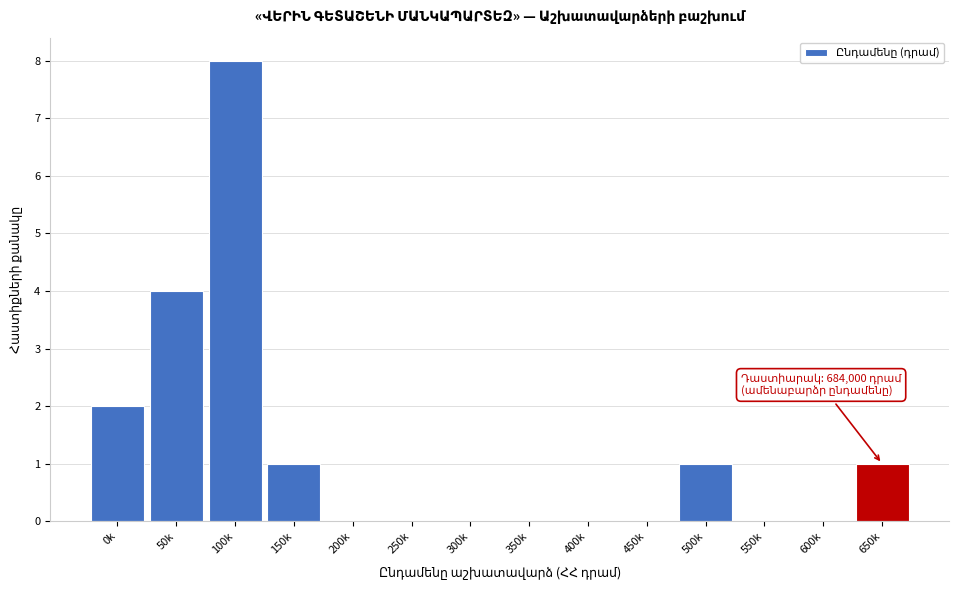

Reading left to right, transcribe all the data shown in this chart.

0k=2	50k=4	100k=8	150k=1	200k=0	250k=0	300k=0	350k=0	400k=0	450k=0	500k=1	550k=0	600k=0	650k=1